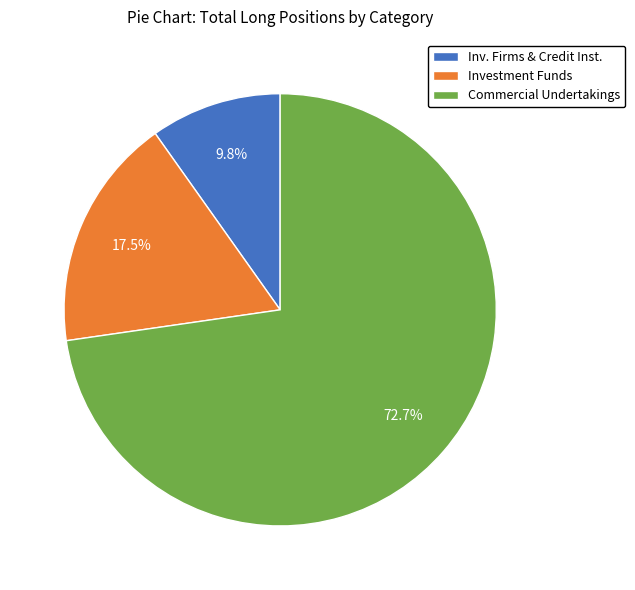

Does any single category account for the majority?

Yes